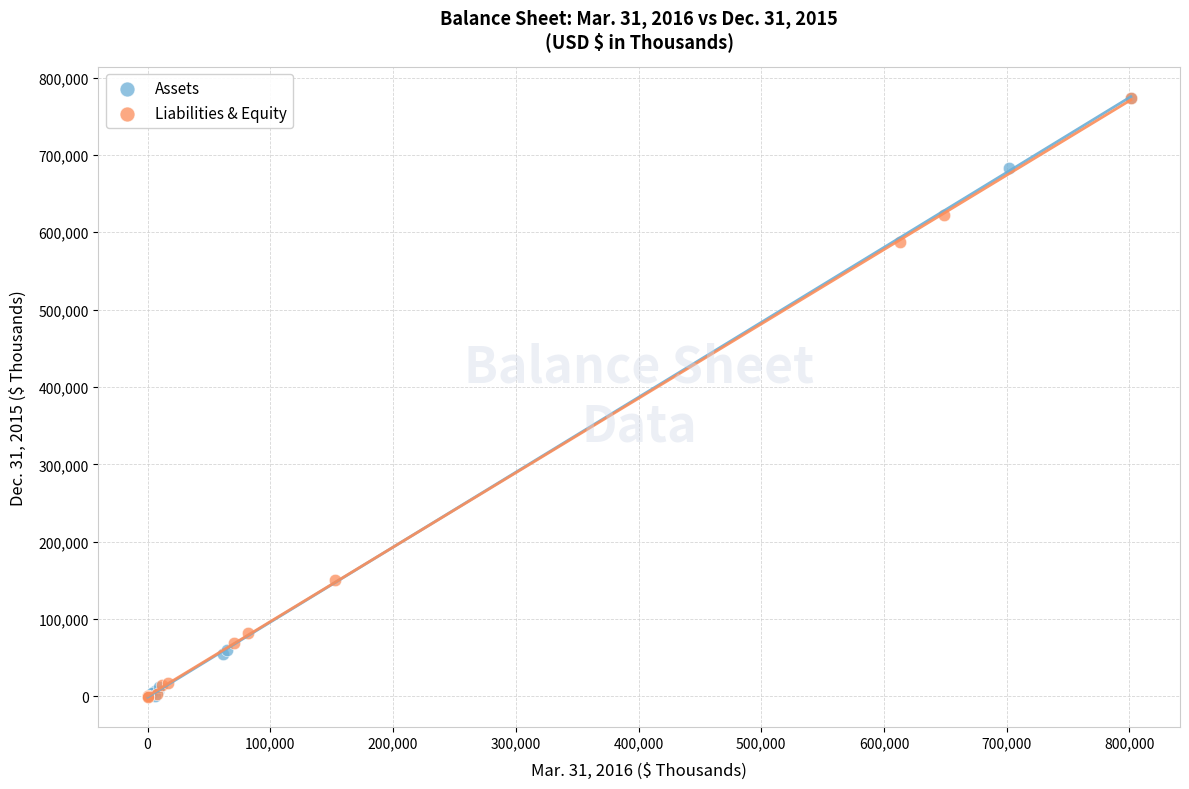

What are all the series names shown in the legend?

Assets, Liabilities & Equity